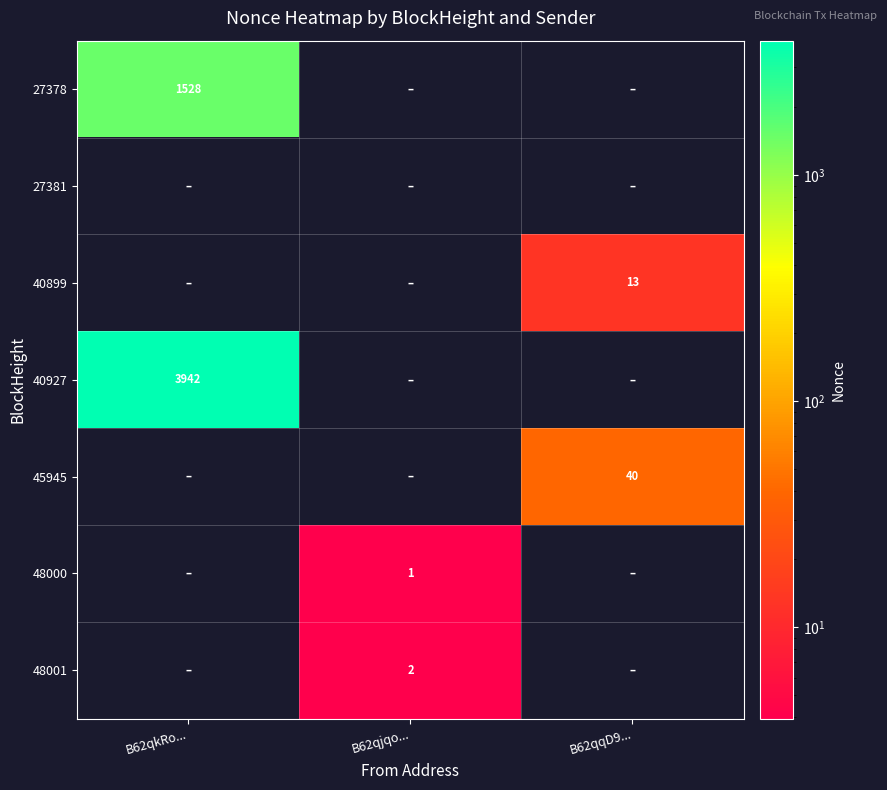

The 40927 series shows 2245 at B62qkRo.... True or false?

False